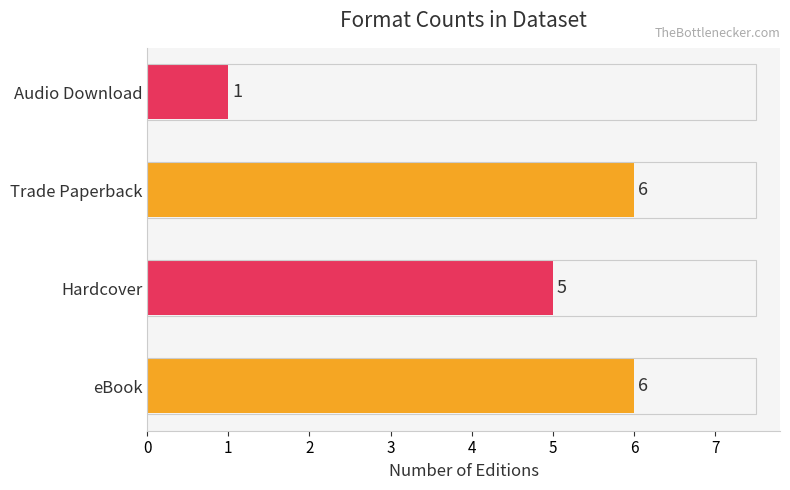

Reading bottom to top, transcribe all the data shown in this chart.

6	5	6	1